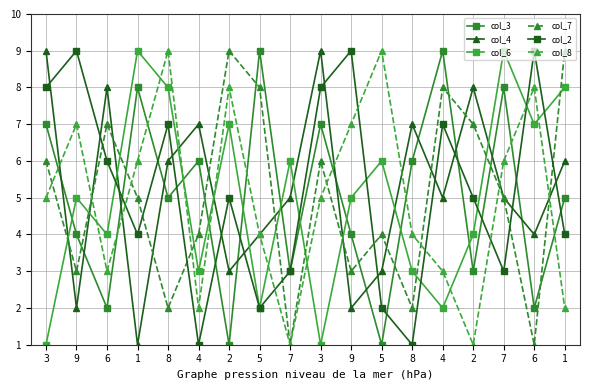

Count the number of categories in the chart.

18